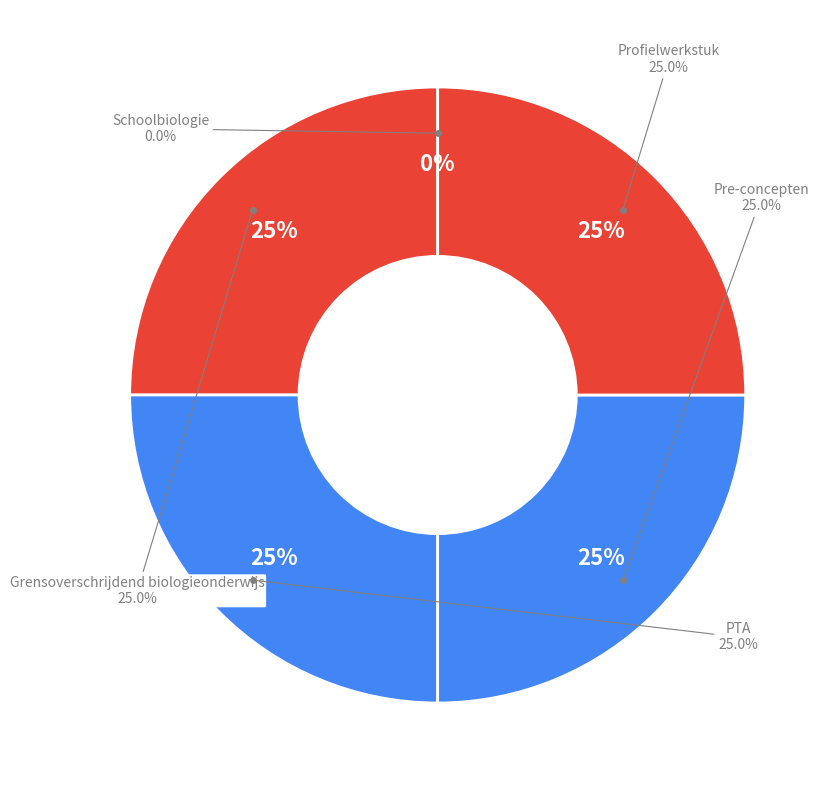

Is it true that Profielwerkstuk is 40% of the pie?

False